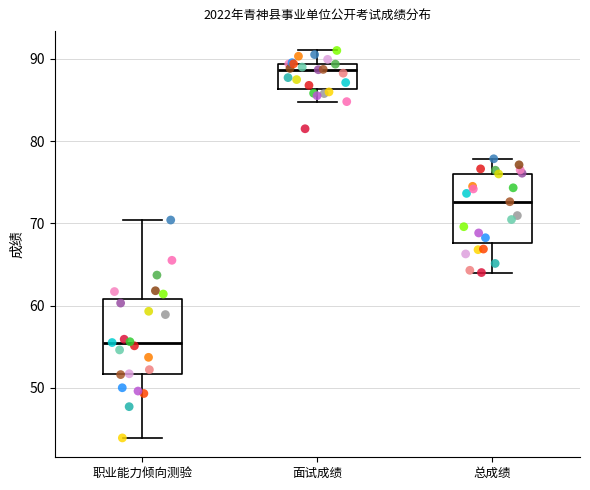

Which box's median line is the lowest?

职业能力倾向测验